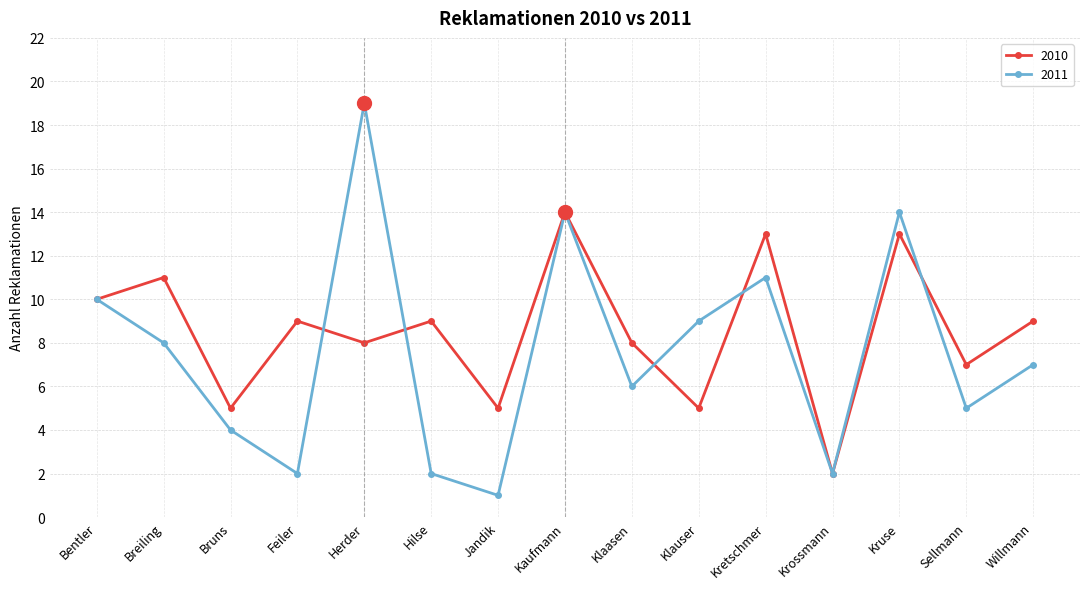

Reading left to right, transcribe all the data shown in this chart.

2010: Bentler=10	Breiling=11	Bruns=5	Feiler=9	Herder=8	Hilse=9	Jandik=5	Kaufmann=14	Klaasen=8	Klauser=5	Kretschmer=13	Krossmann=2	Kruse=13	Sellmann=7	Willmann=9
2011: Bentler=10	Breiling=8	Bruns=4	Feiler=2	Herder=19	Hilse=2	Jandik=1	Kaufmann=14	Klaasen=6	Klauser=9	Kretschmer=11	Krossmann=2	Kruse=14	Sellmann=5	Willmann=7